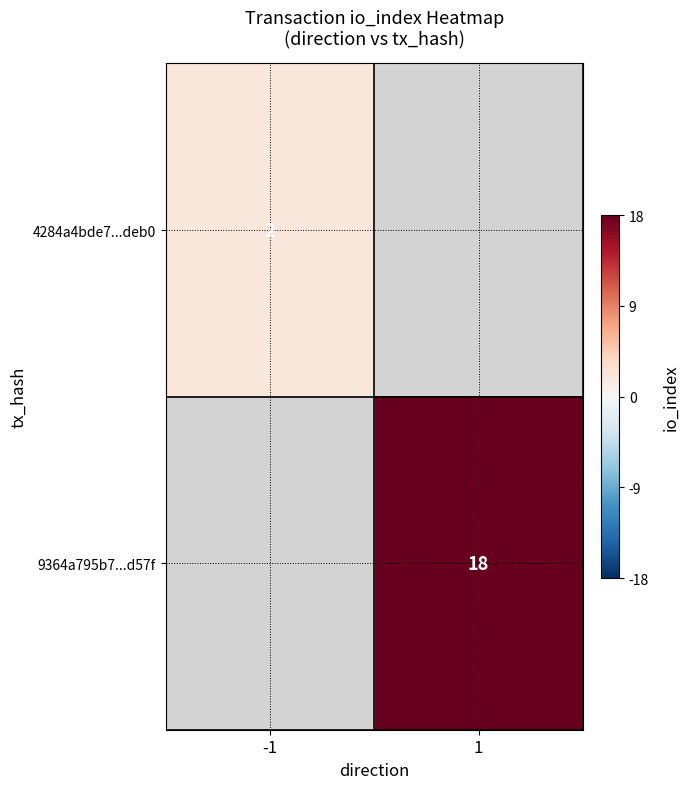

Which label corresponds to the largest value in the chart?

1